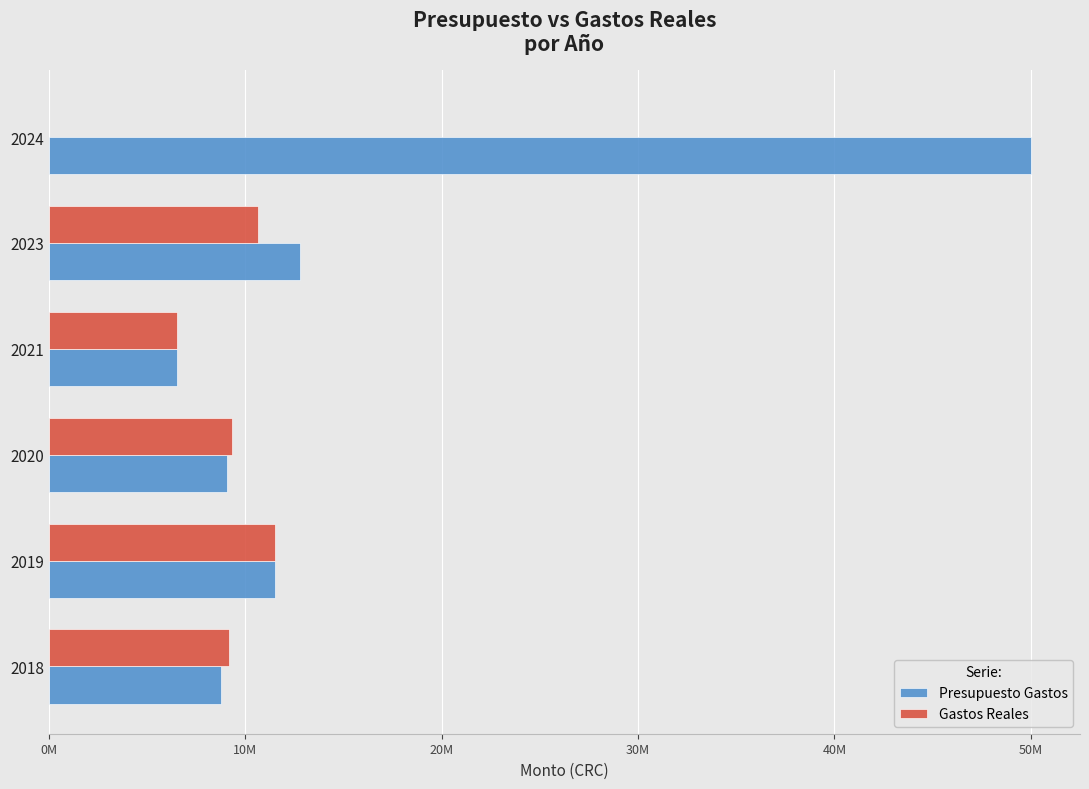

What position from the left is 50M?

6